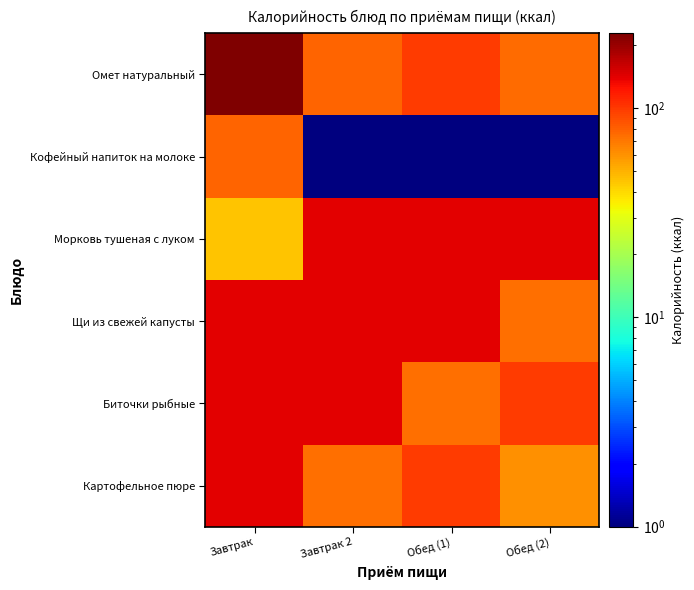

At which category does the chart reach its minimum across all series?

Завтрак 2